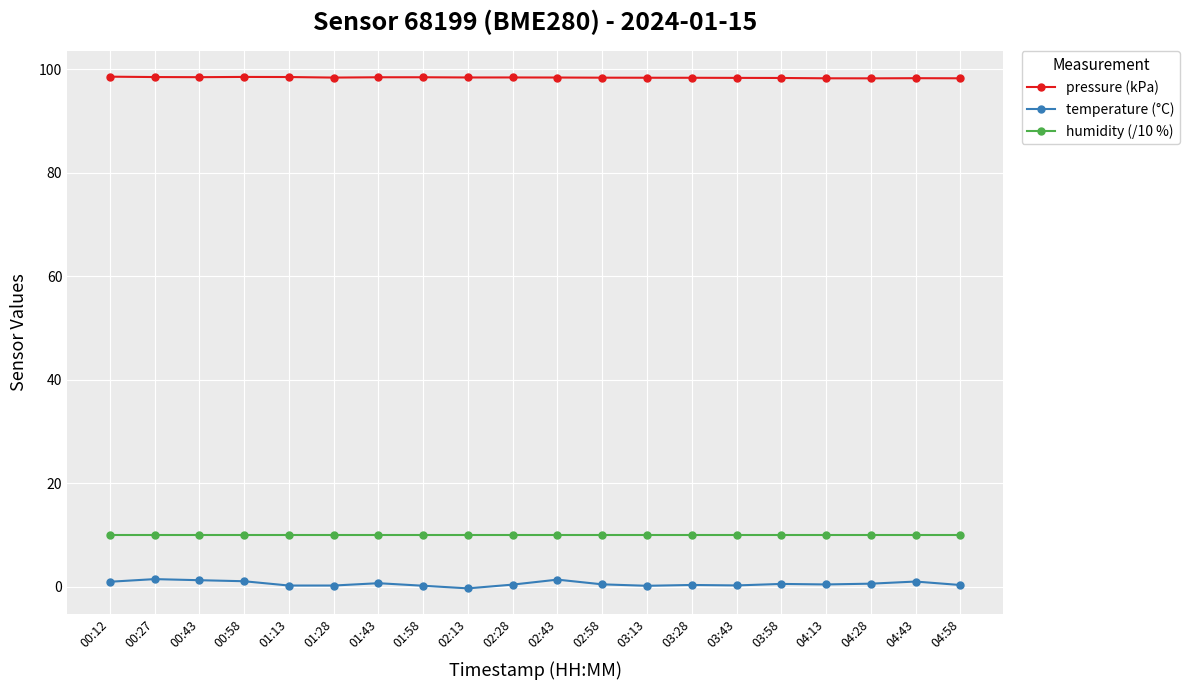

At 04:13, list the series in order from smallest to largest.

temperature (°C), humidity (/10 %), pressure (kPa)